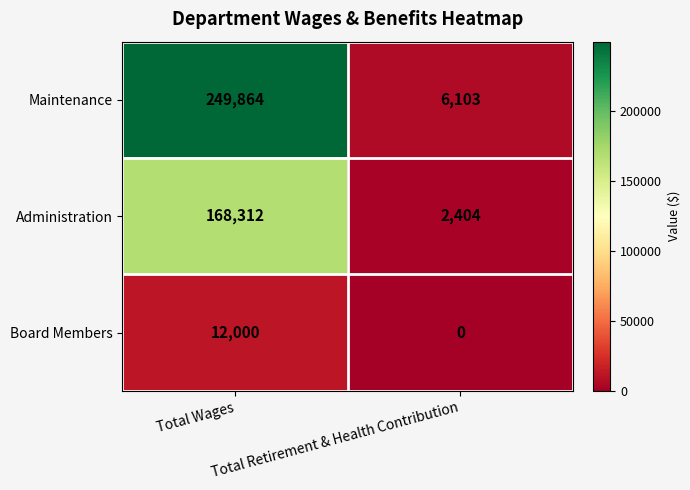

What is the average value of the Board Members series?

6000